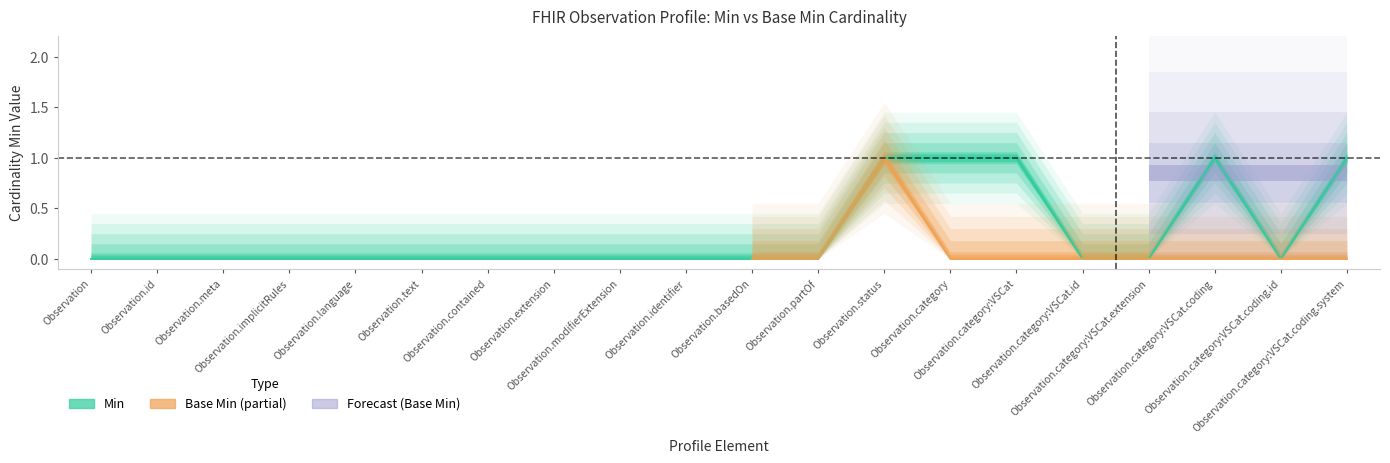

How many categories are shown in the chart?

20